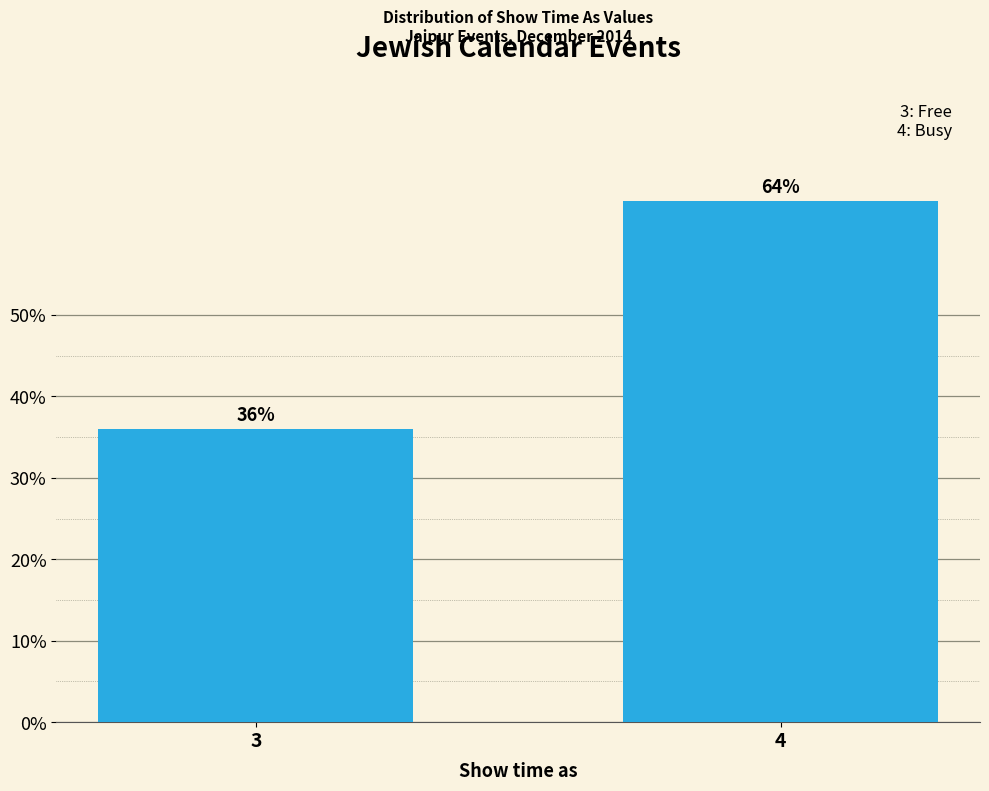

Reading left to right, extract all data points from this chart.

36	64